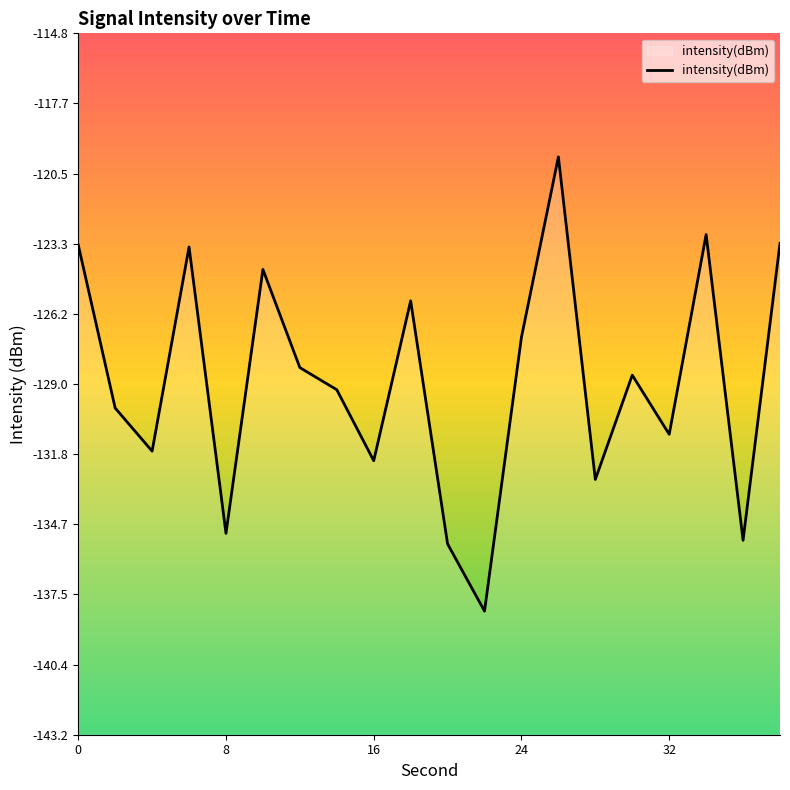

What is the greatest value displayed?

-119.8